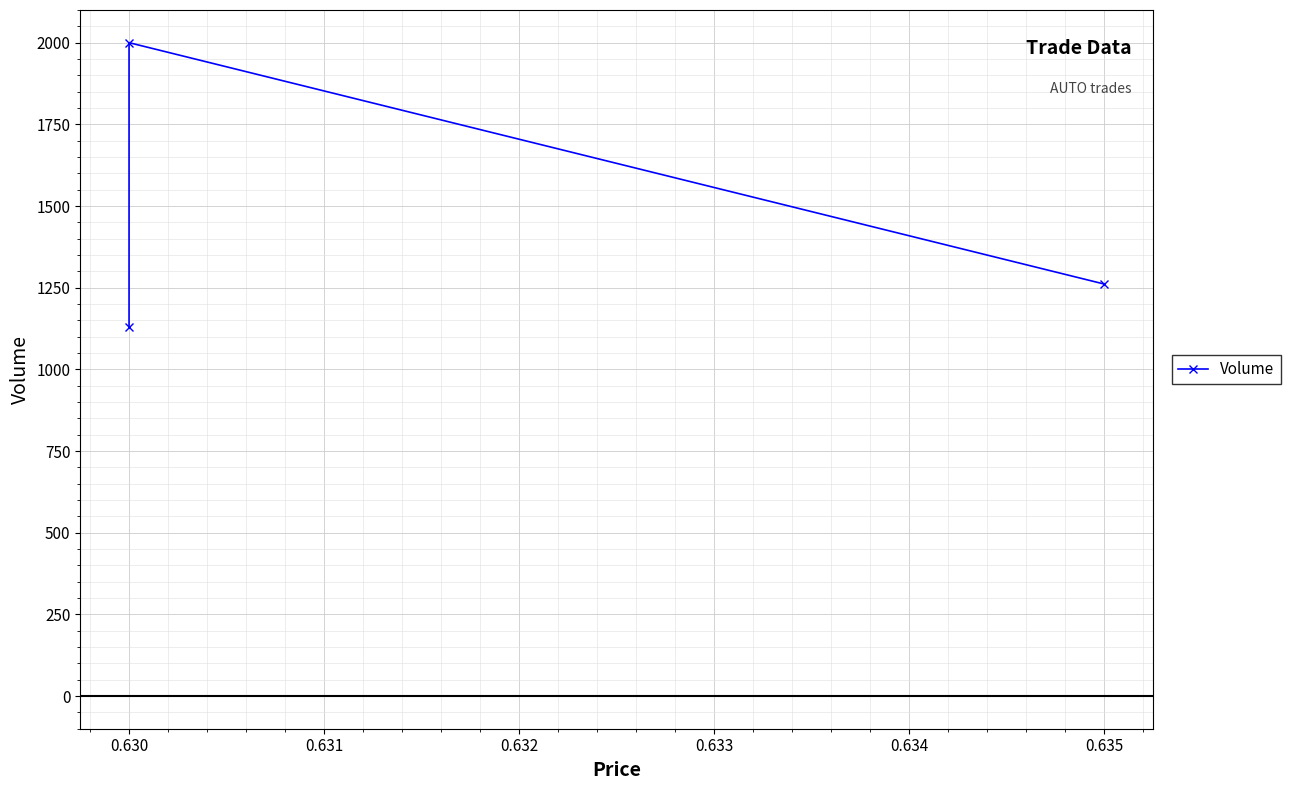

Count the values in the range 1130 to 2000.

3